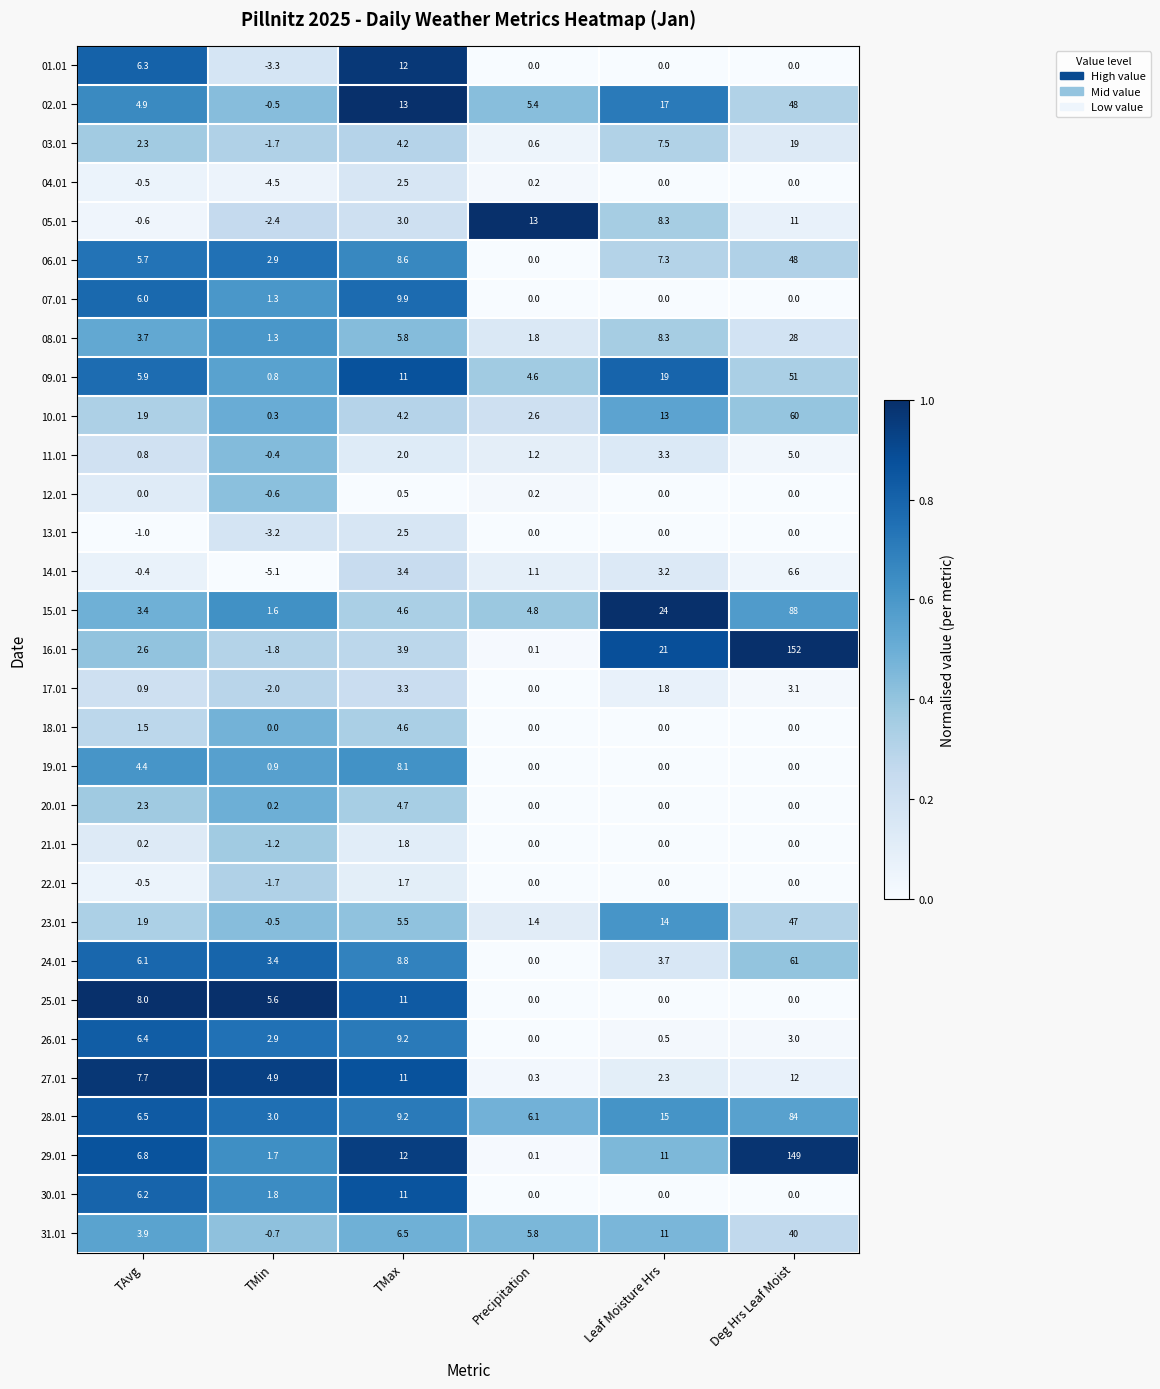

Which label corresponds to the smallest value in the chart?

TMin